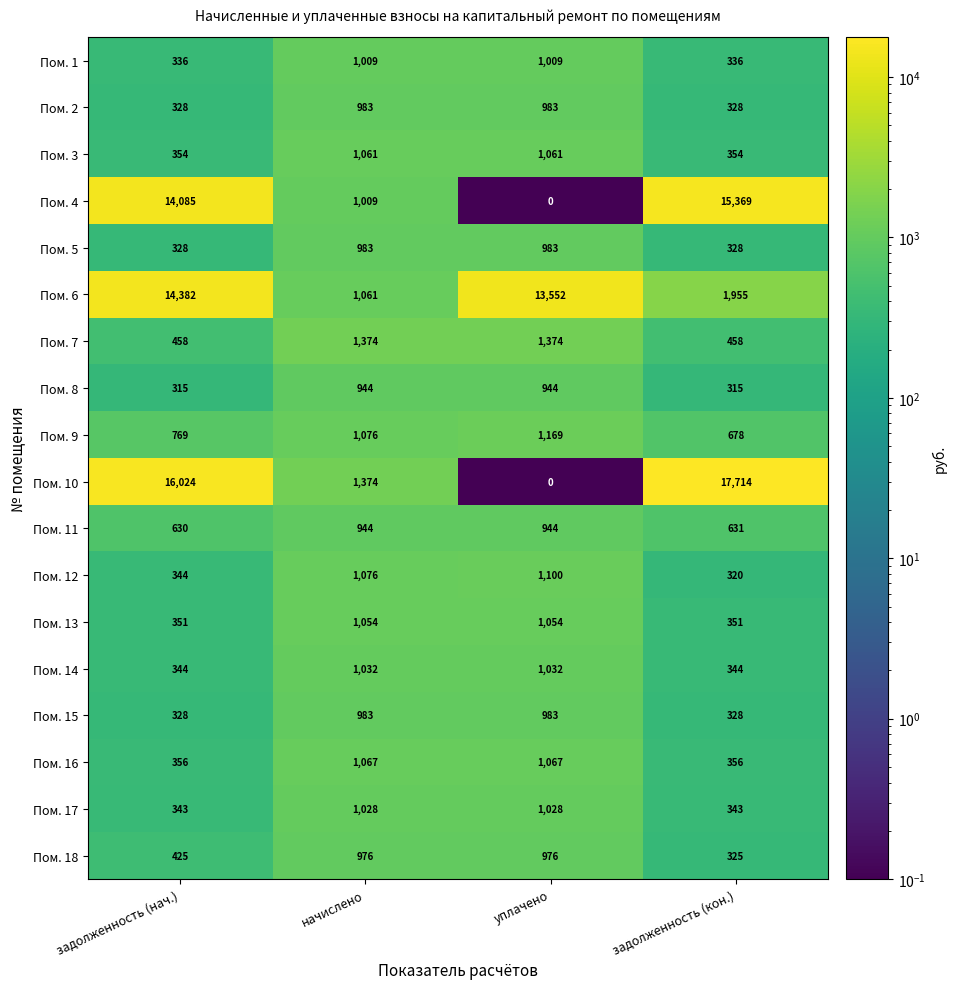

What is the smallest value displayed?

0